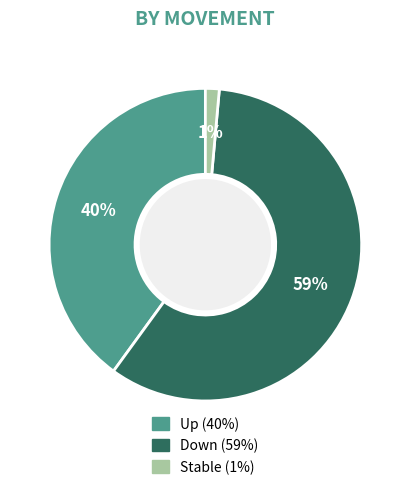

To the nearest percent, what is the average slice percentage?

33%